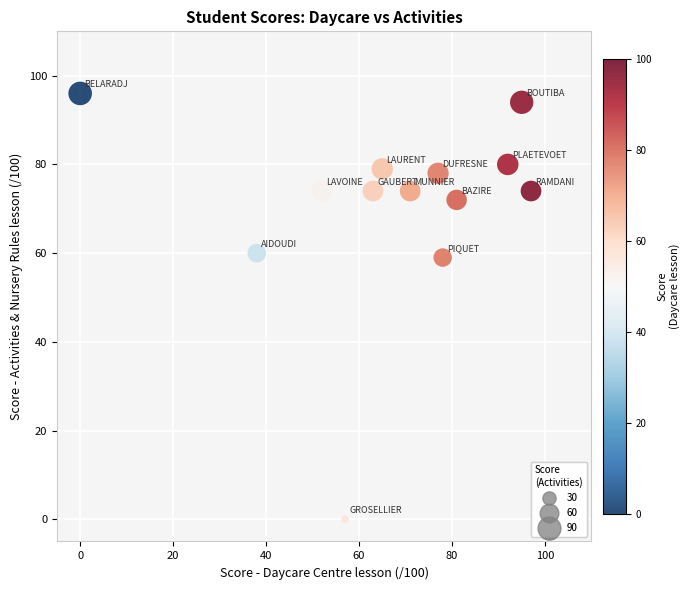

What is the range of Y values (max minus min)?

96